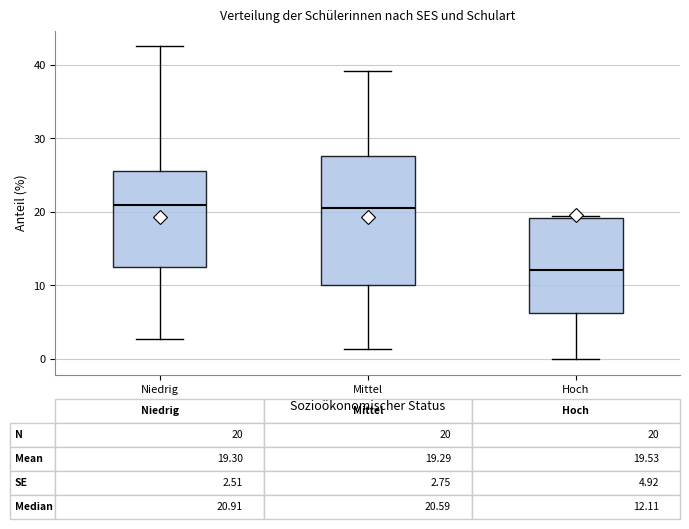

Which box is the tallest, from its lower edge to its upper edge?

Mittel